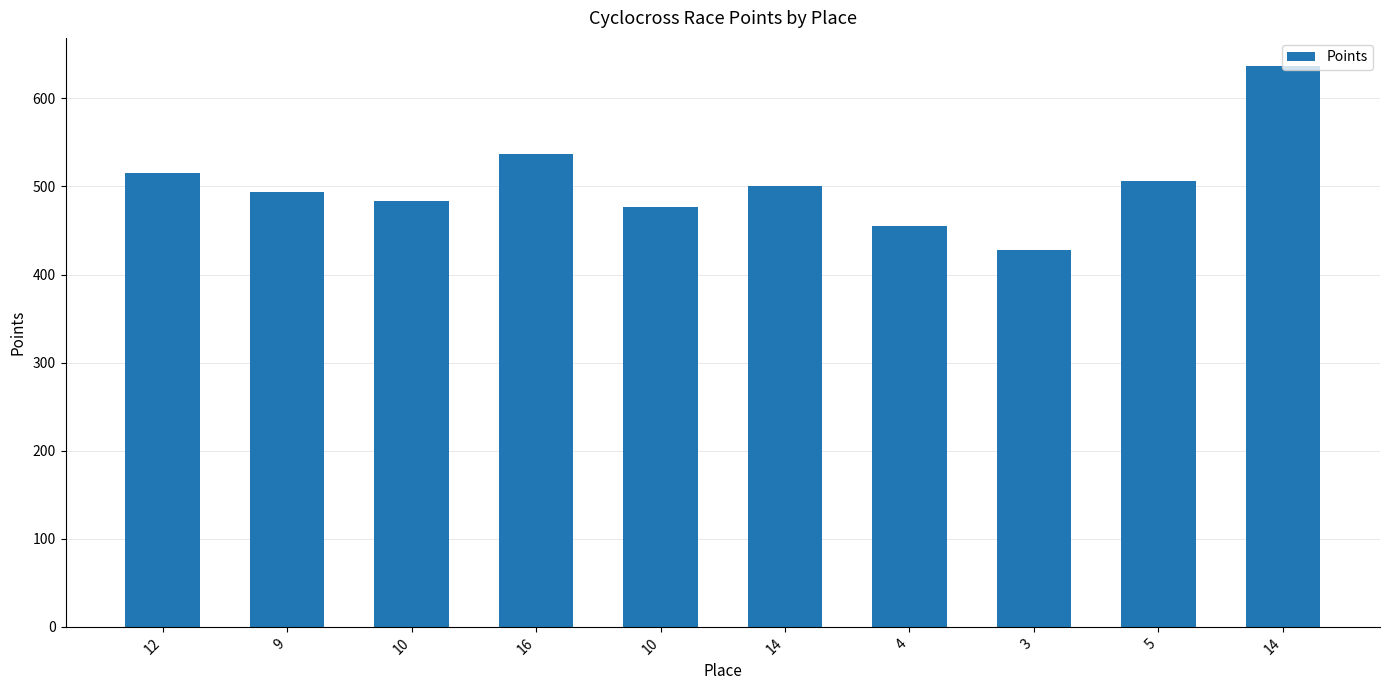

What is the sum of the values at 4 and 3?

882.3